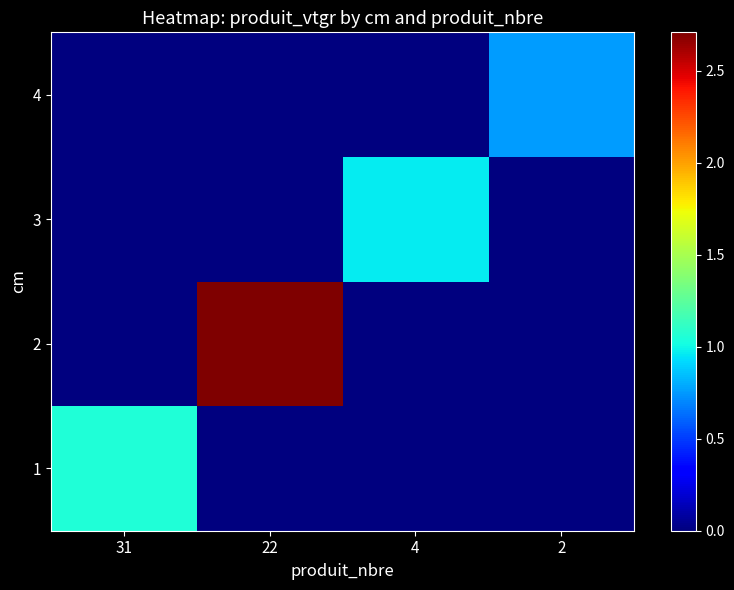

At how many categories does at least one series exceed 1?

2